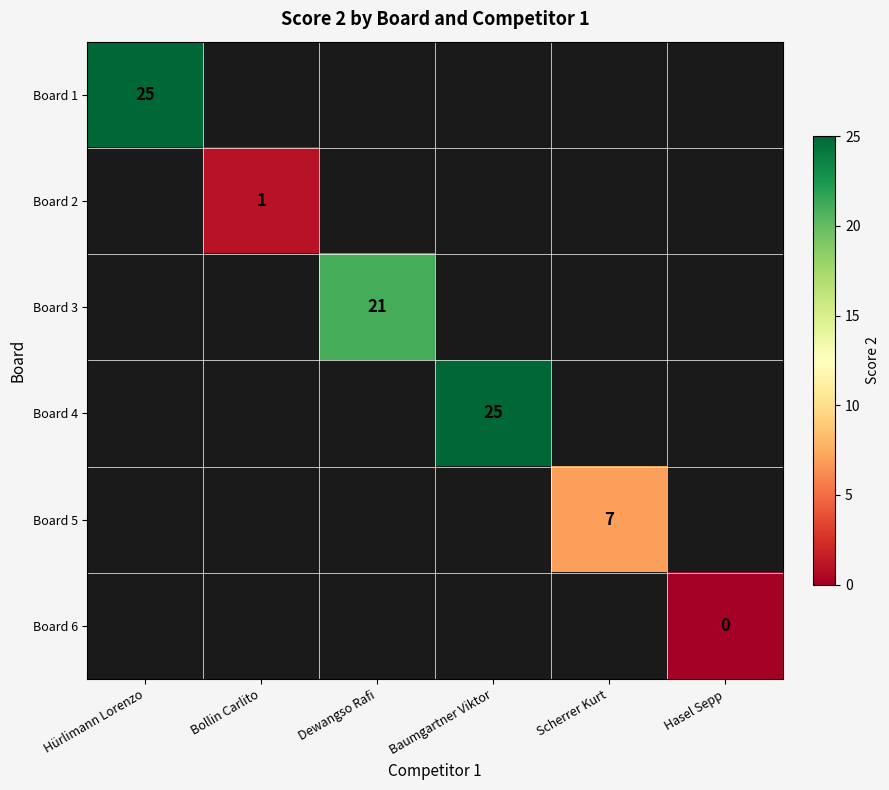

Which label corresponds to the largest value in the chart?

Hürlimann Lorenzo